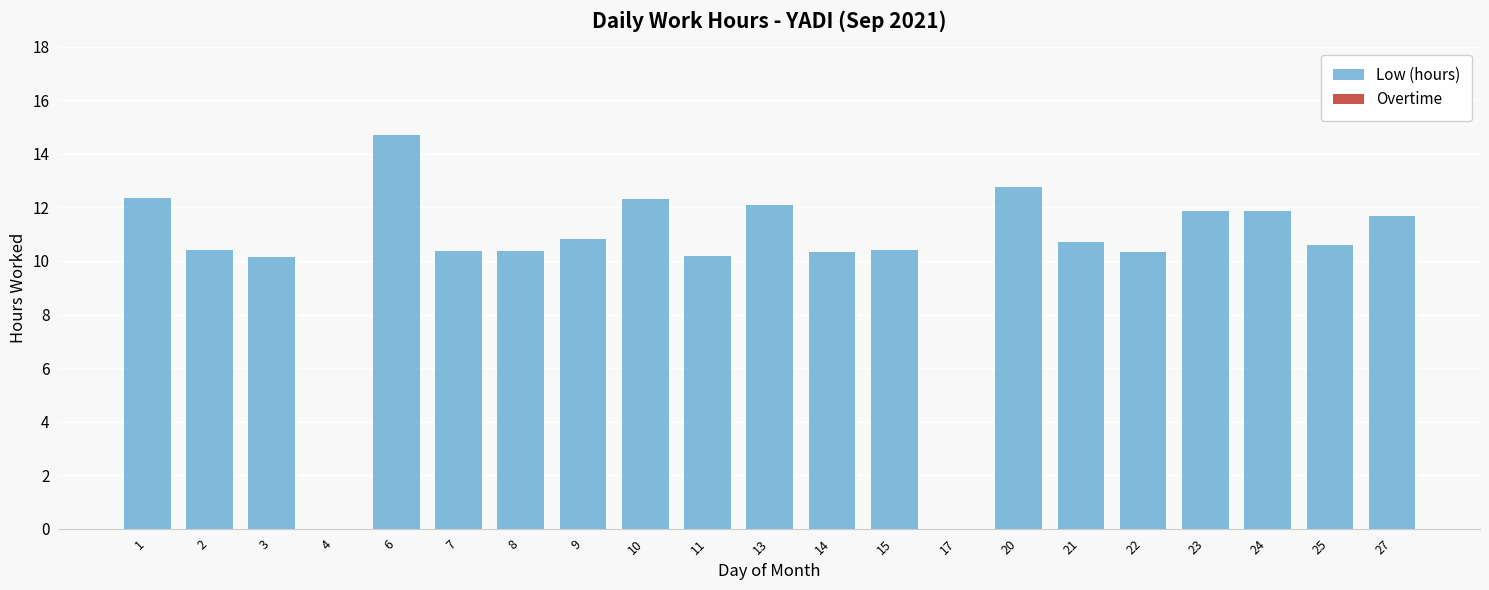

Are the bars horizontal?

No